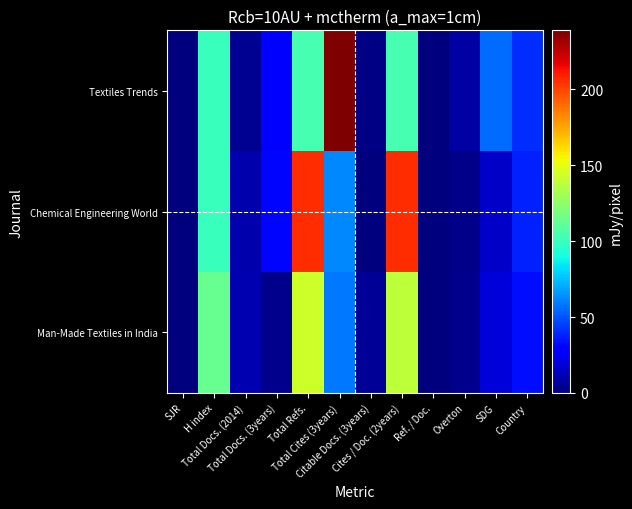

Reading right to left, transcribe all the data shown in this chart.

Man-Made Textiles in India: Country=33	SDG=19	Overton=3	Ref. / Doc.=0	Cites / Doc. (2years)=139	Citable Docs. (3years)=5	Total Cites (3years)=58	Total Refs.=143	Total Docs. (3years)=3	Total Docs. (2014)=11	H index=113	SJR=0
Chemical Engineering World: Country=38	SDG=15	Overton=2	Ref. / Doc.=0	Cites / Doc. (2years)=206	Citable Docs. (3years)=0	Total Cites (3years)=62	Total Refs.=206	Total Docs. (3years)=31	Total Docs. (2014)=10	H index=100	SJR=0
Textiles Trends: Country=41	SDG=56	Overton=8	Ref. / Doc.=0	Cites / Doc. (2years)=104	Citable Docs. (3years)=1	Total Cites (3years)=239	Total Refs.=104	Total Docs. (3years)=27	Total Docs. (2014)=4	H index=100	SJR=0